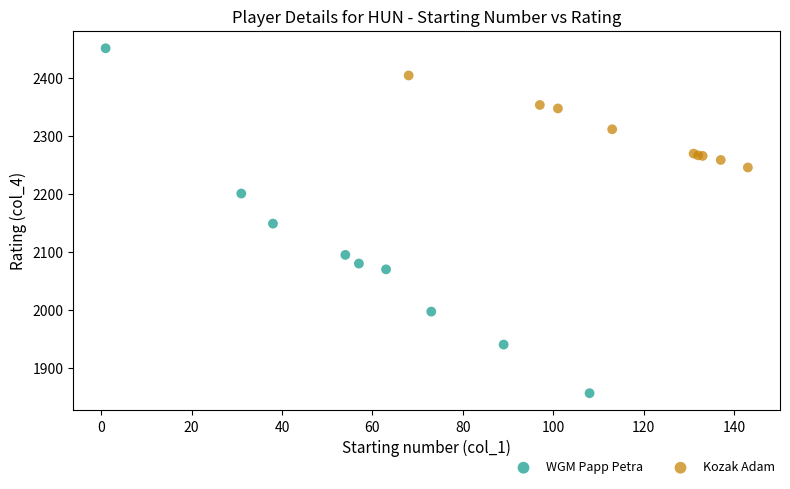

What are all the series names shown in the legend?

WGM Papp Petra, Kozak Adam